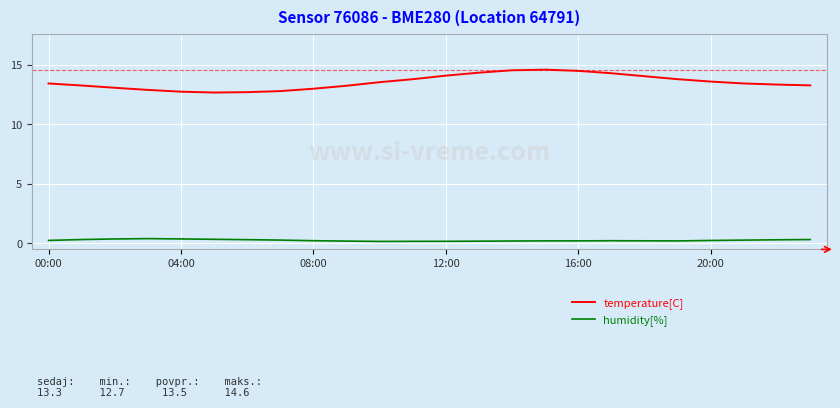

Which series has the largest range (max minus min)?

temperature[C]